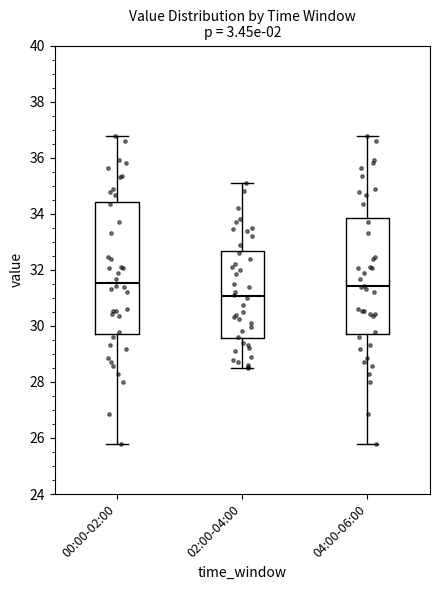

Where does the median line of the box for 02:00-04:00 sit on the y-axis? The values are not printed on the chart, so give them approximately, as read against the axis.

31.0